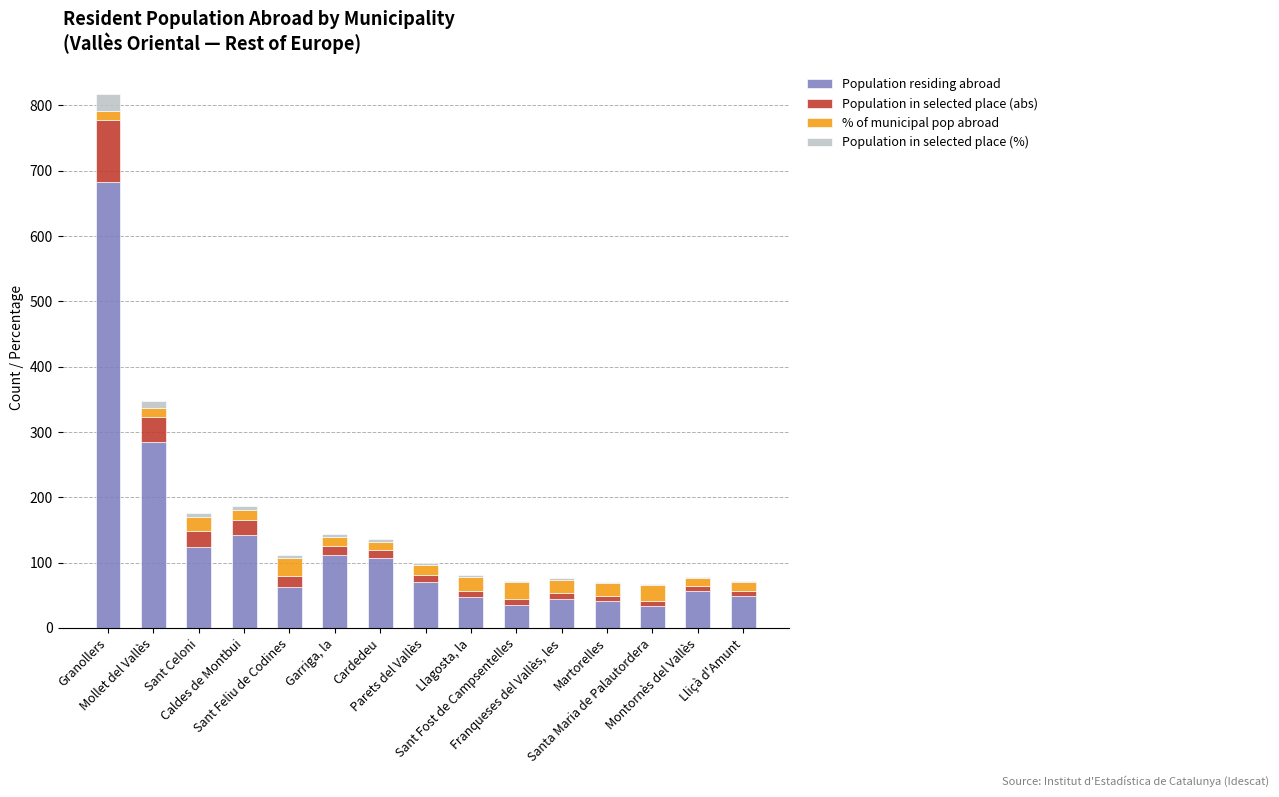

What is the highest value of the Population residing abroad series?

683.0